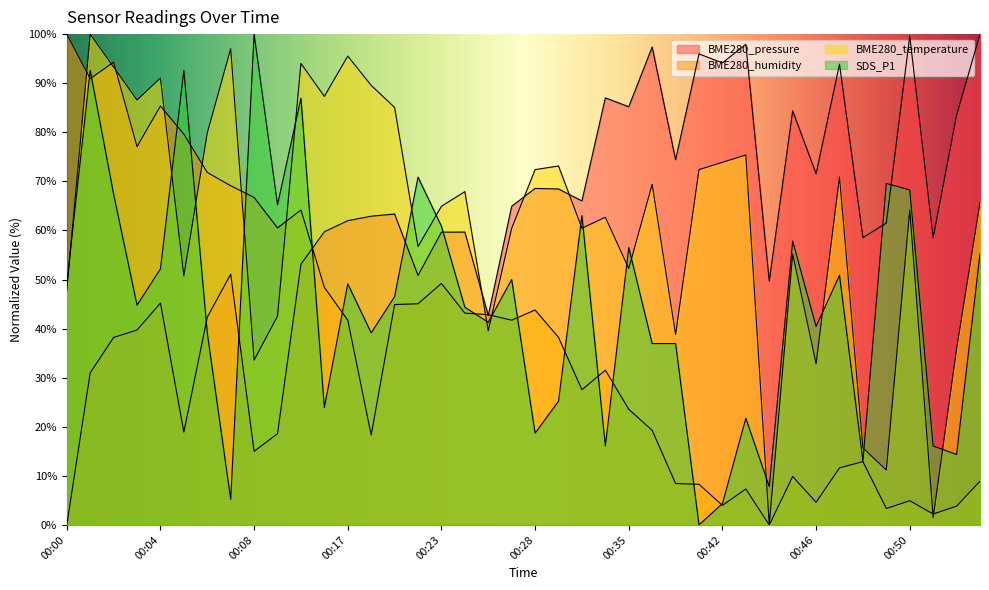

Between which two adjacent categories do BME280_temperature and SDS_P1 first intersect?

00:00 and 00:01